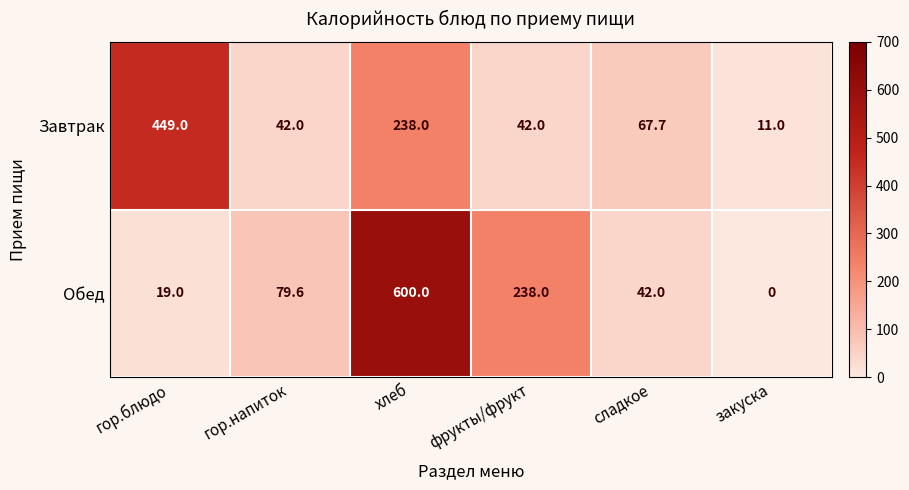

What is the difference between the second highest and minimum values in the Обед series?

238.0